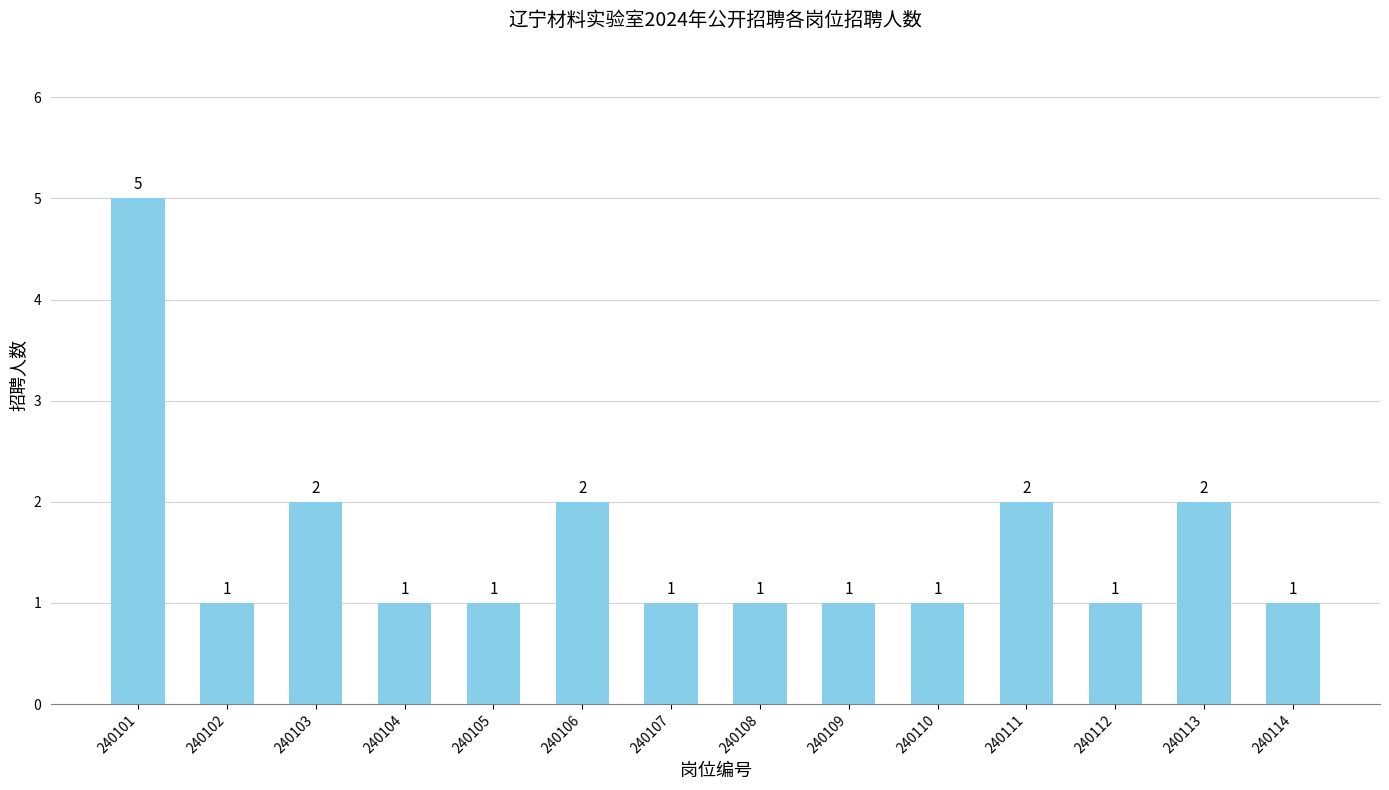

What is the difference between the maximum and minimum values?

4